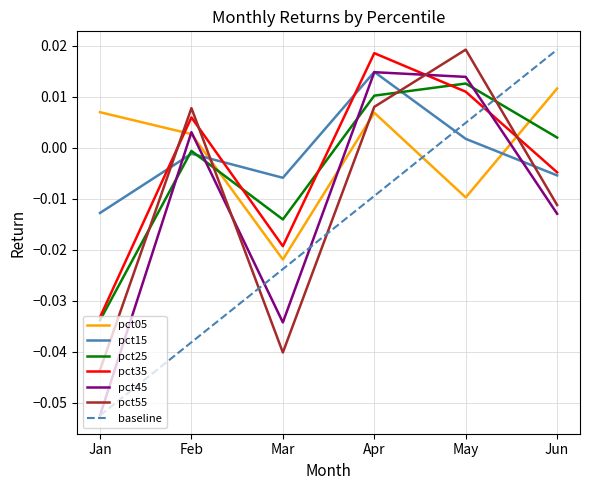

Rank the categories by pct25 value from highest to lowest.

May, Apr, Jun, Feb, Mar, Jan